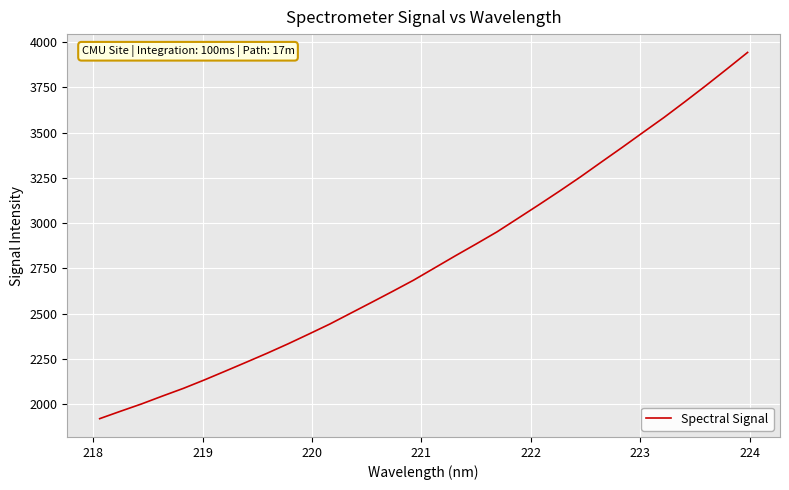

Reading right to left, extract all data points from this chart.

3943.4	3851.1	3760.0	3671.4	3584.6	3502.3	3419.4	3338.2	3256.4	3177.9	3101.6	3026.8	2952.3	2885.3	2819.6	2752.3	2685.1	2623.4	2562.9	2503.1	2443.1	2387.9	2333.6	2281.8	2232.0	2182.9	2134.3	2087.9	2045.5	2001.9	1961.7	1920.6